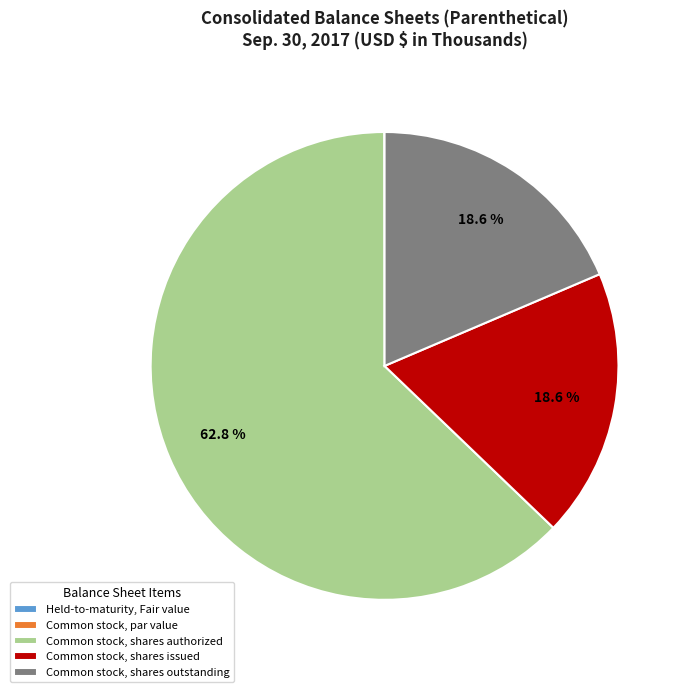

What percentage do Common stock, shares issued and Common stock, shares authorized together represent?

81.4%